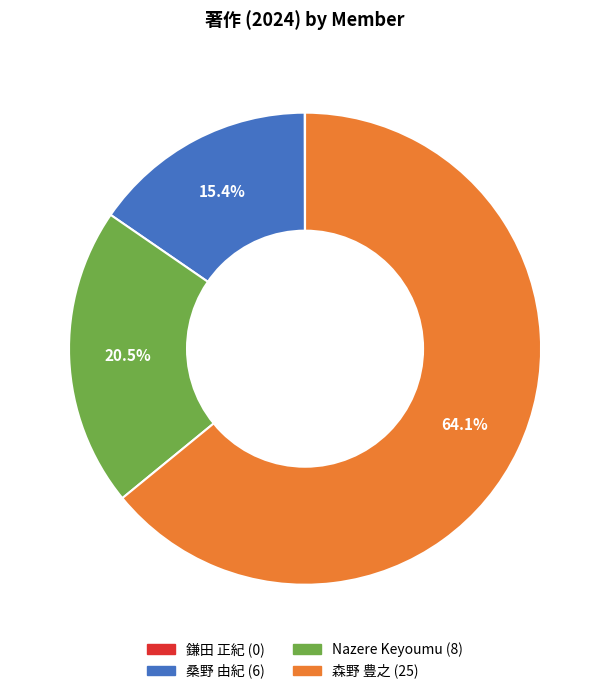

The Nazere Keyoumu slice represents 11% of the pie. True or false?

False